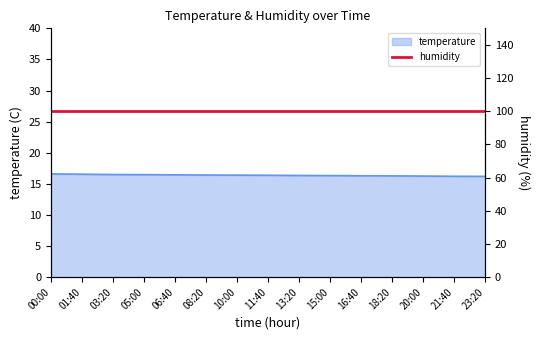

The chart shows a value of 16.4 at 11:40. True or false?

True